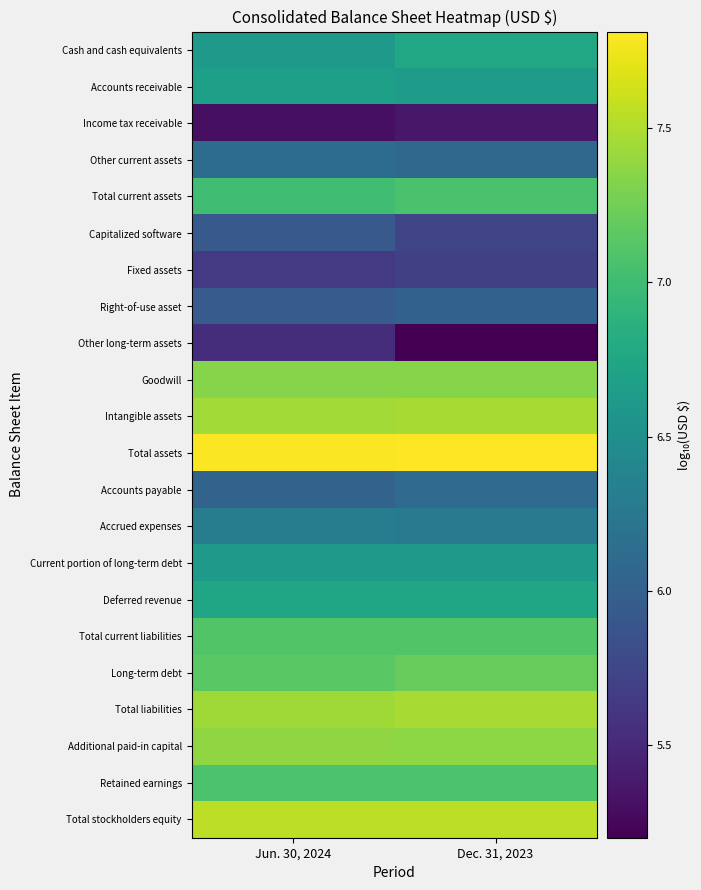

Reading left to right, transcribe all the data shown in this chart.

Cash and cash equivalents: Jun. 30, 2024=6.6	Dec. 31, 2023=6.8
Accounts receivable: Jun. 30, 2024=6.7	Dec. 31, 2023=6.6
Income tax receivable: Jun. 30, 2024=5.3	Dec. 31, 2023=5.4
Other current assets: Jun. 30, 2024=6.1	Dec. 31, 2023=6.1
Total current assets: Jun. 30, 2024=7.0	Dec. 31, 2023=7.1
Capitalized software: Jun. 30, 2024=5.9	Dec. 31, 2023=5.7
Fixed assets: Jun. 30, 2024=5.6	Dec. 31, 2023=5.7
Right-of-use asset: Jun. 30, 2024=6.0	Dec. 31, 2023=6.0
Other long-term assets: Jun. 30, 2024=5.5	Dec. 31, 2023=5.2
Goodwill: Jun. 30, 2024=7.3	Dec. 31, 2023=7.3
Intangible assets: Jun. 30, 2024=7.4	Dec. 31, 2023=7.5
Total assets: Jun. 30, 2024=7.8	Dec. 31, 2023=7.8
Accounts payable: Jun. 30, 2024=6.0	Dec. 31, 2023=6.1
Accrued expenses: Jun. 30, 2024=6.3	Dec. 31, 2023=6.3
Current portion of long-term debt: Jun. 30, 2024=6.6	Dec. 31, 2023=6.6
Deferred revenue: Jun. 30, 2024=6.7	Dec. 31, 2023=6.7
Total current liabilities: Jun. 30, 2024=7.1	Dec. 31, 2023=7.1
Long-term debt: Jun. 30, 2024=7.1	Dec. 31, 2023=7.2
Total liabilities: Jun. 30, 2024=7.4	Dec. 31, 2023=7.5
Additional paid-in capital: Jun. 30, 2024=7.4	Dec. 31, 2023=7.4
Retained earnings: Jun. 30, 2024=7.1	Dec. 31, 2023=7.1
Total stockholders equity: Jun. 30, 2024=7.5	Dec. 31, 2023=7.5